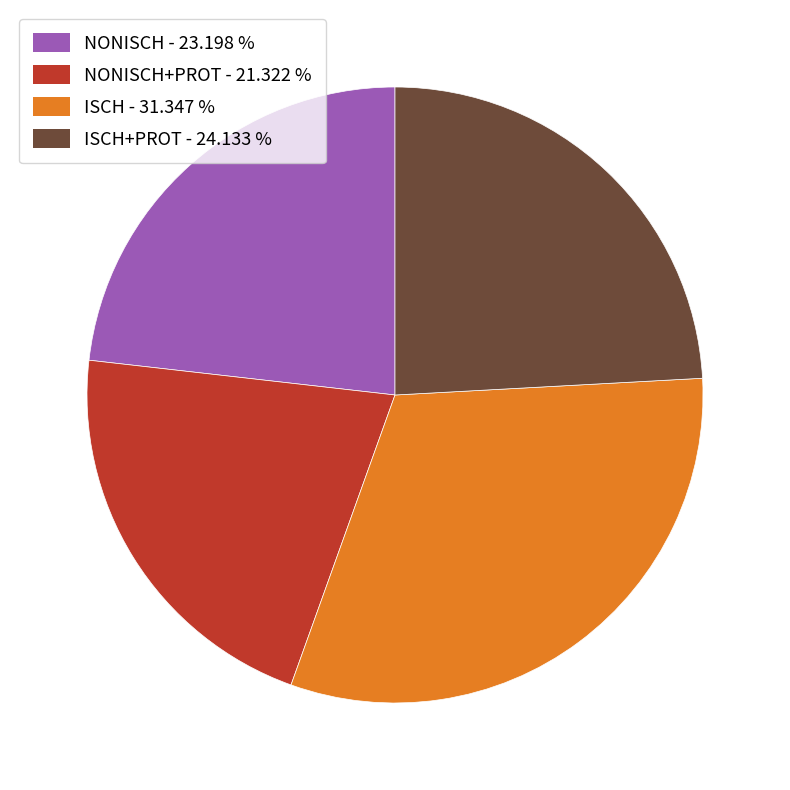

Which category has the biggest portion of the pie?

ISCH - 31.347 %